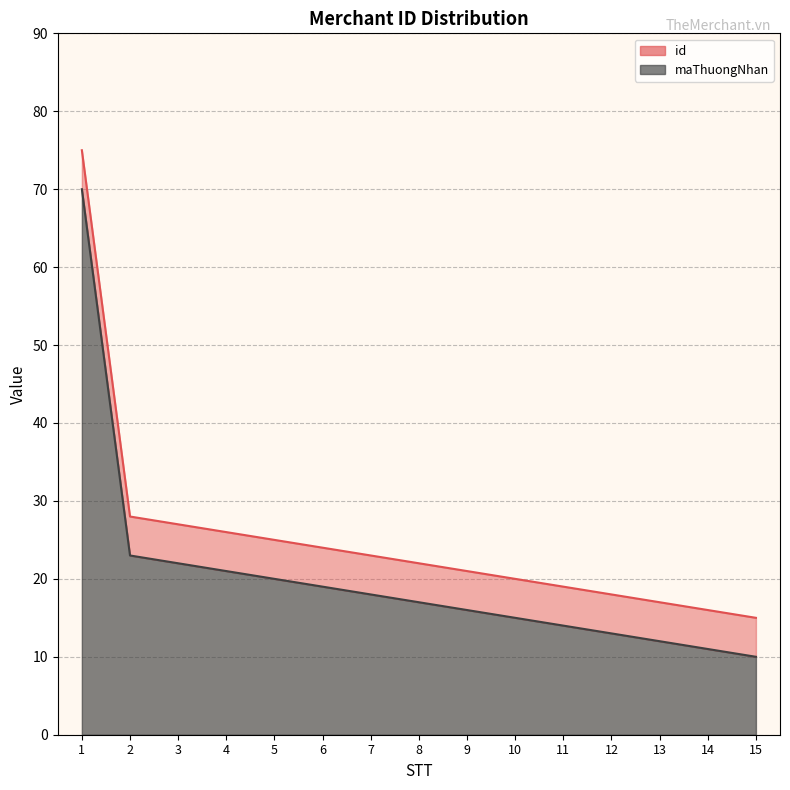

True or false: id has more than 2 interior local peaks.

False